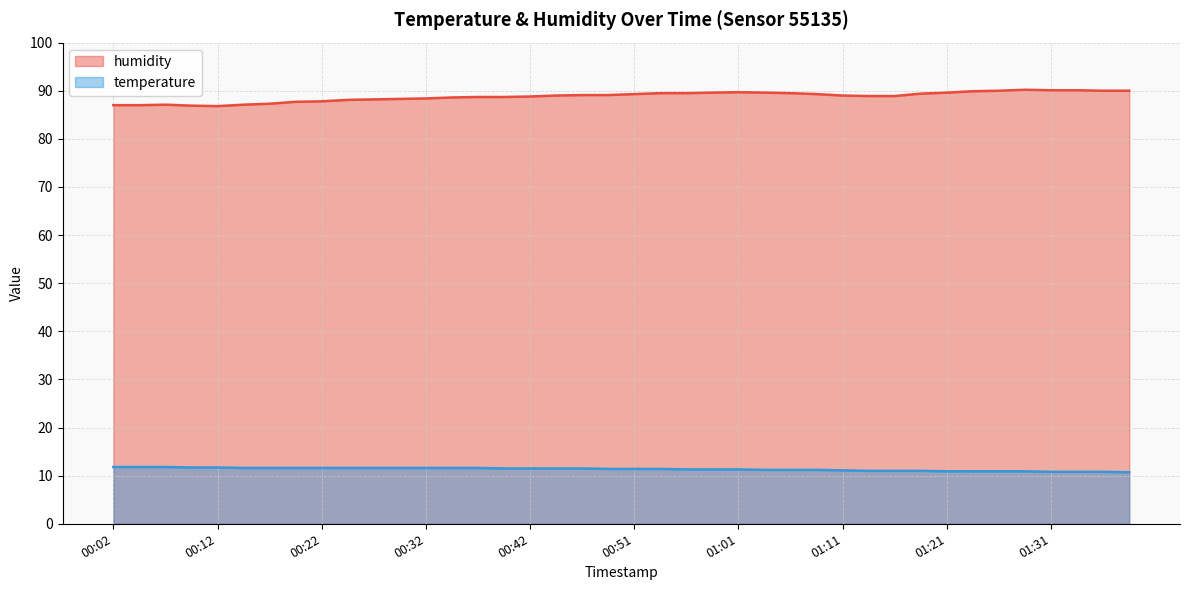

What is the difference between the second highest and second lowest values in the humidity series?

3.2